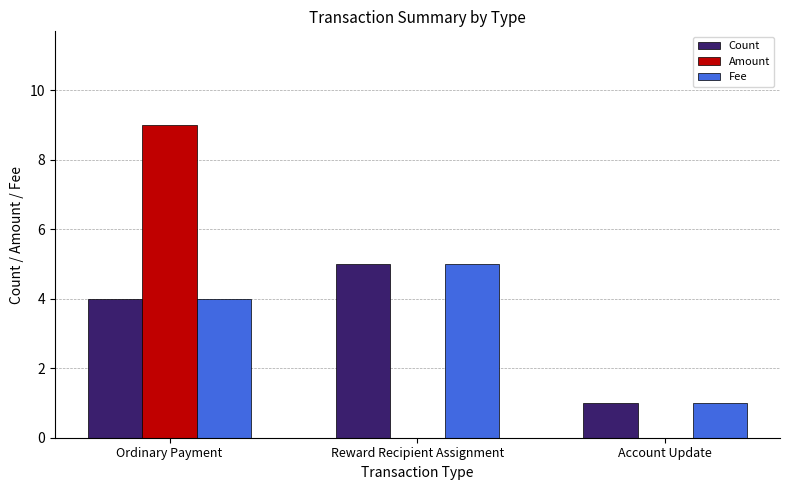

What is the sum of the Count values at Account Update and Reward Recipient Assignment?

6.0